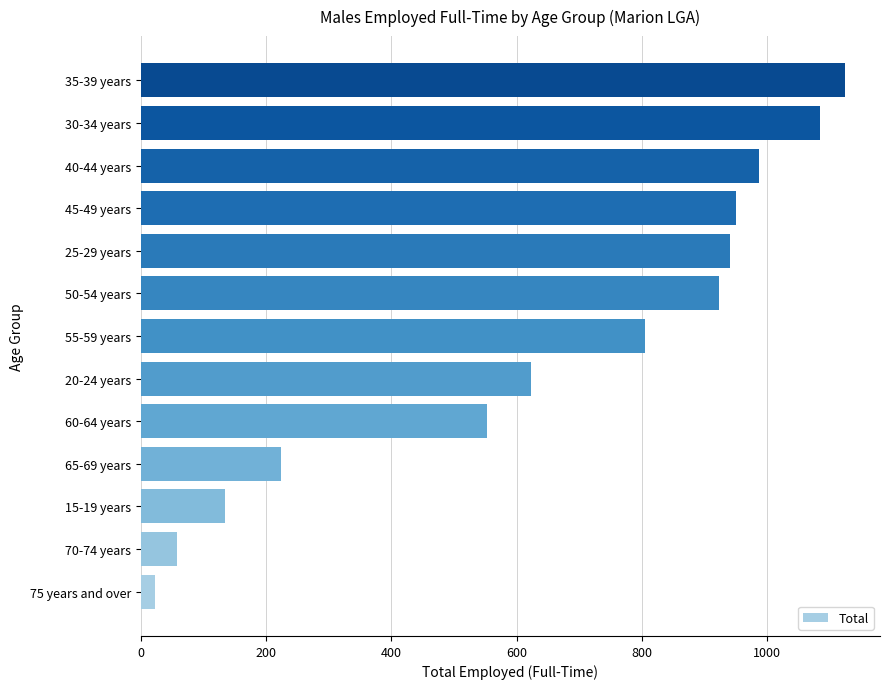

Are the bars horizontal?

Yes